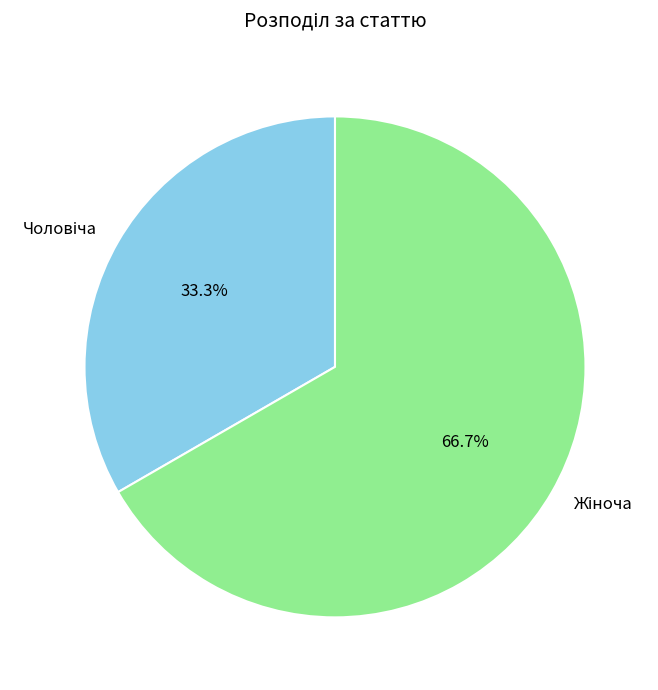

Does any single category account for the majority?

Yes